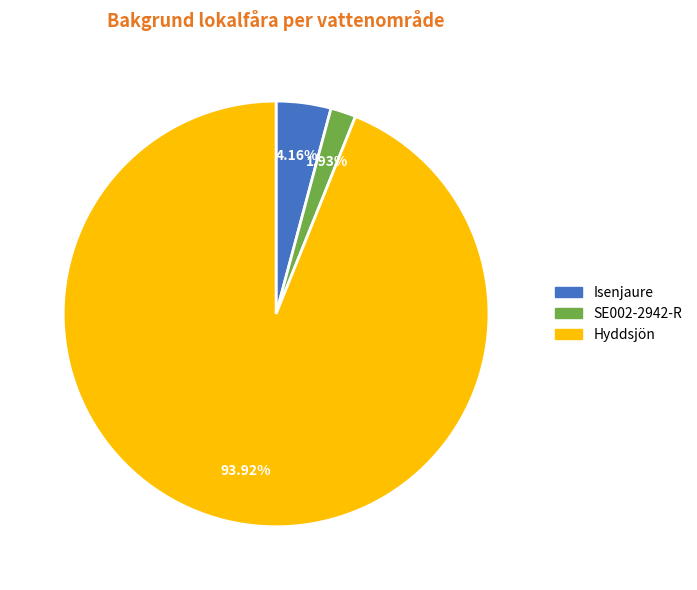

What percentage is the Hyddsjön slice, to the nearest percent?

94%